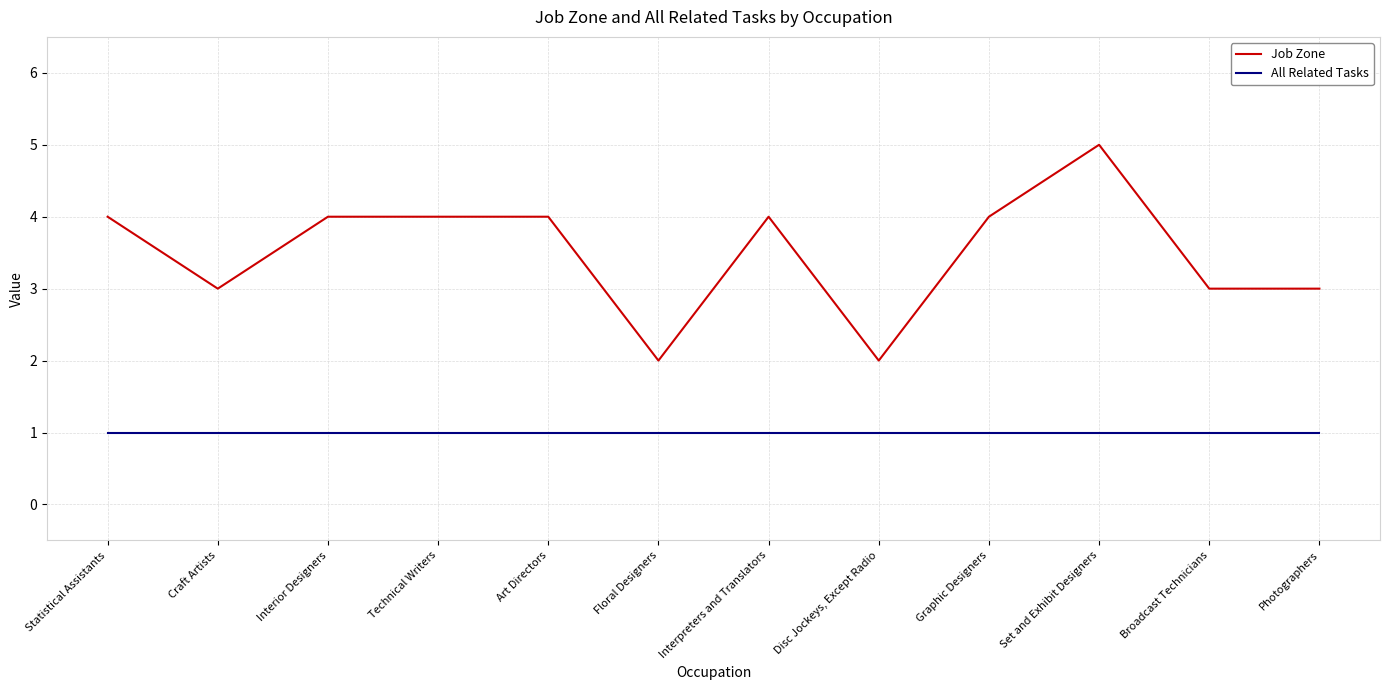

What position from the left is Craft Artists?

2